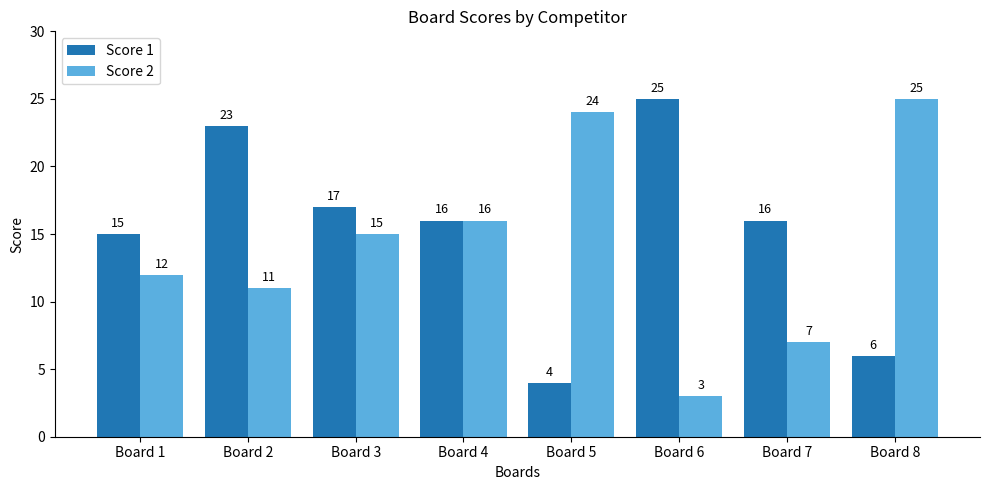

Rank the series at Board 3 from lowest to highest value.

Score 2, Score 1